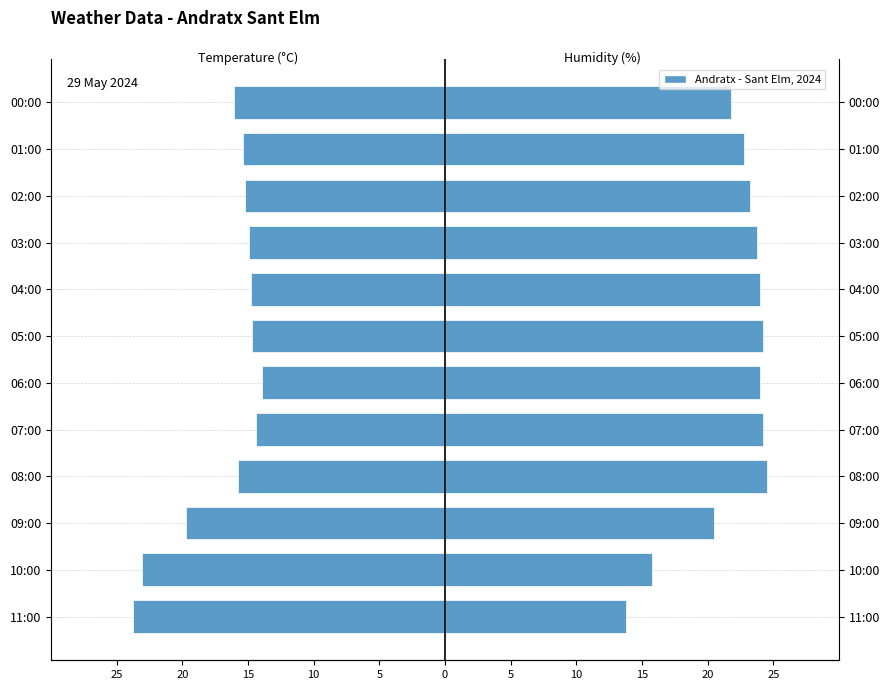

Reading left to right, what are all the values shown in this chart?

Temperature (°C): -23.8	-23.1	-19.7	-15.8	-14.4	-13.9	-14.7	-14.8	-14.9	-15.2	-15.4	-16.1
Humidity (%): 13.8	15.8	20.5	24.5	24.2	24.0	24.2	24.0	23.8	23.2	22.8	21.8